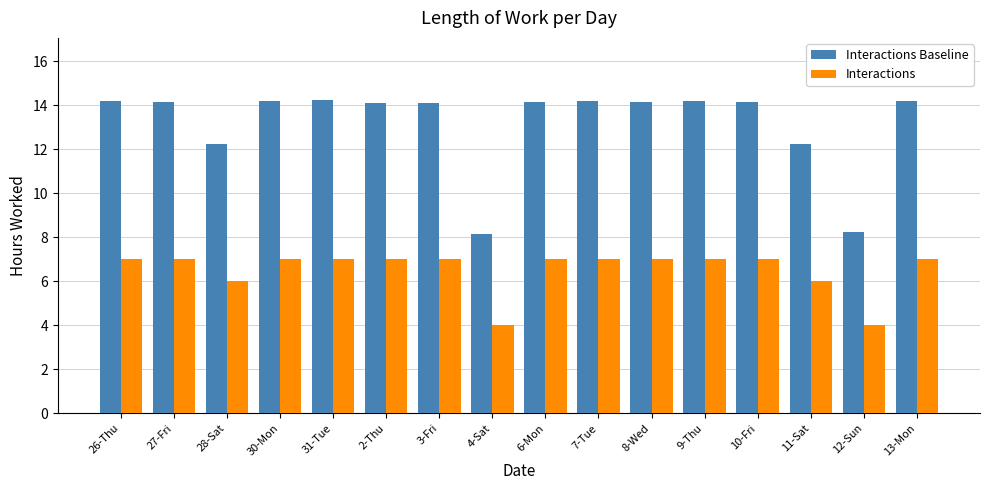

What is the difference between the maximum and second lowest values in the Interactions Baseline series?

6.0